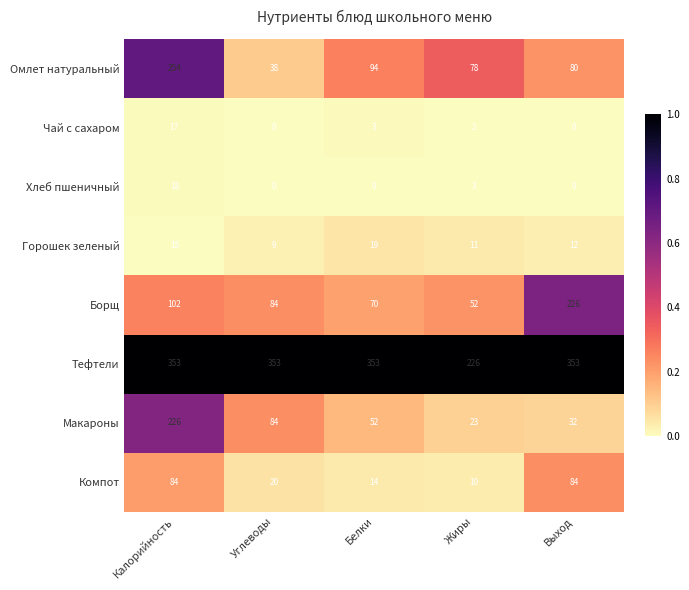

What is the difference between the maximum and minimum values in the Хлеб пшеничный series?

18